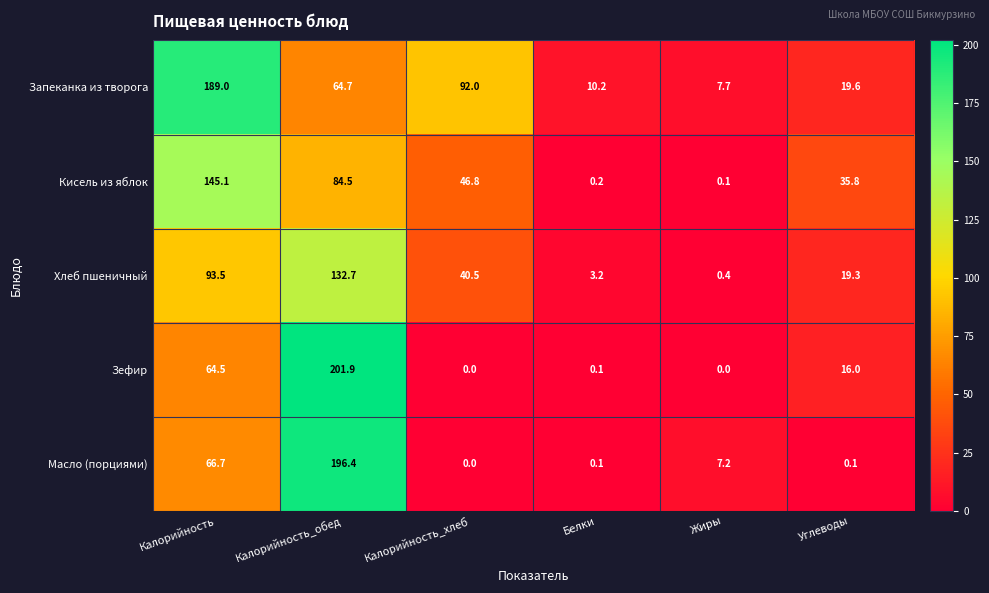

At which label is Кисель из яблок closest to 72?

Калорийность_обед